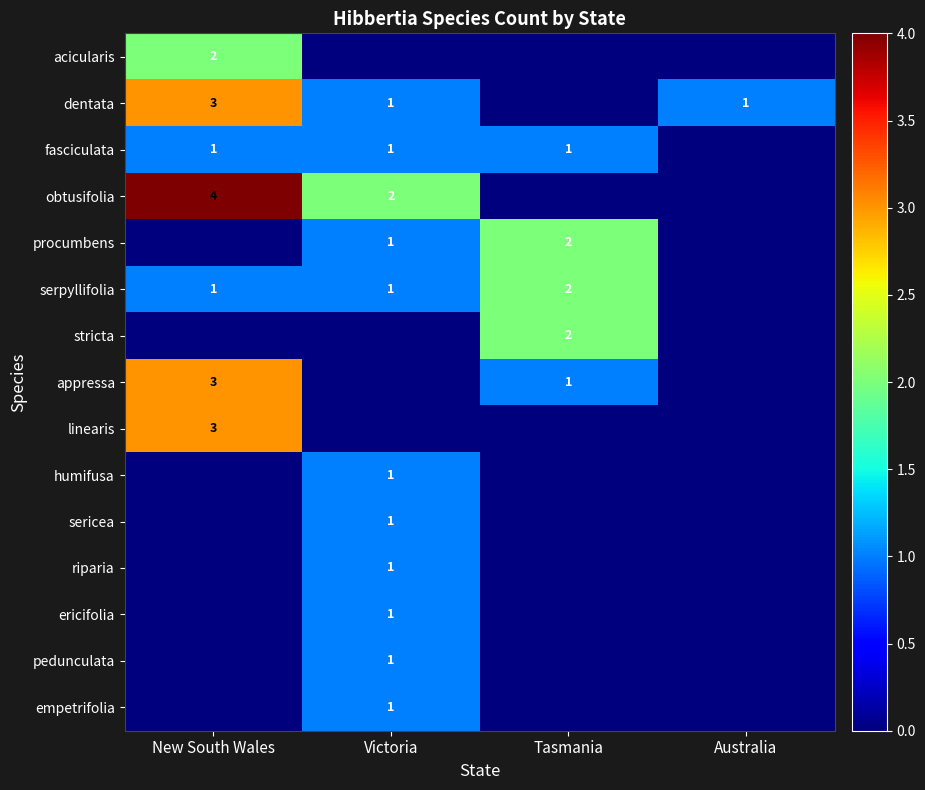

What is the total value across all series at Victoria?

12